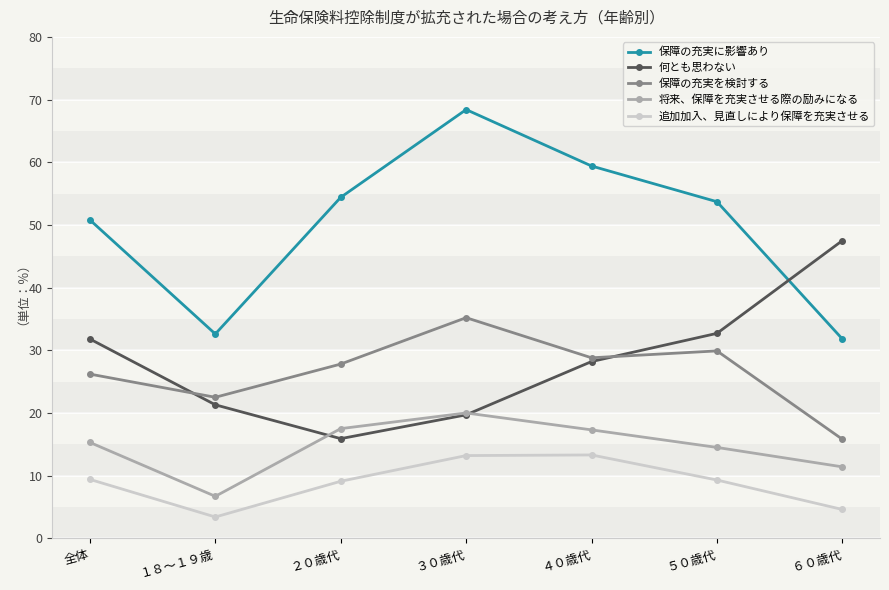

How many series are shown in this chart?

5